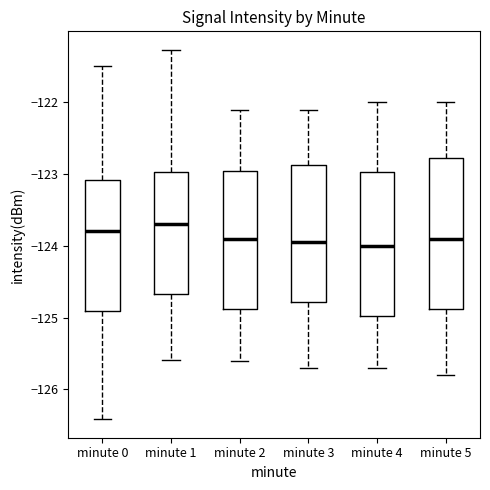

Where does the upper whisker of the box for minute 2 end on the y-axis? The values are not printed on the chart, so give them approximately, as read against the axis.

-122.1